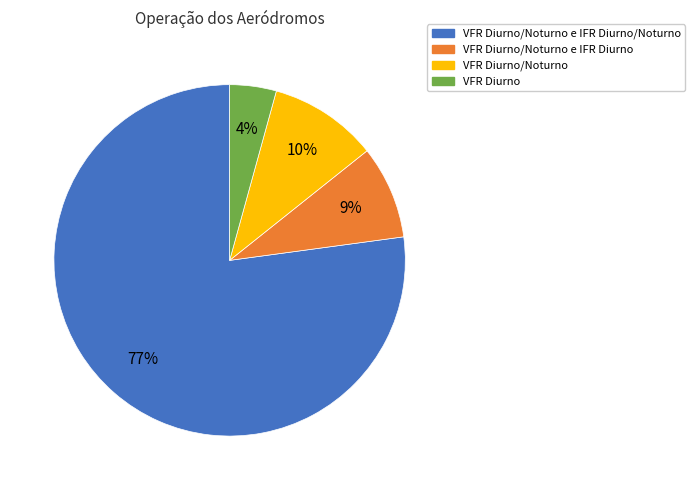

Is there any slice that represents more than half of the pie?

Yes